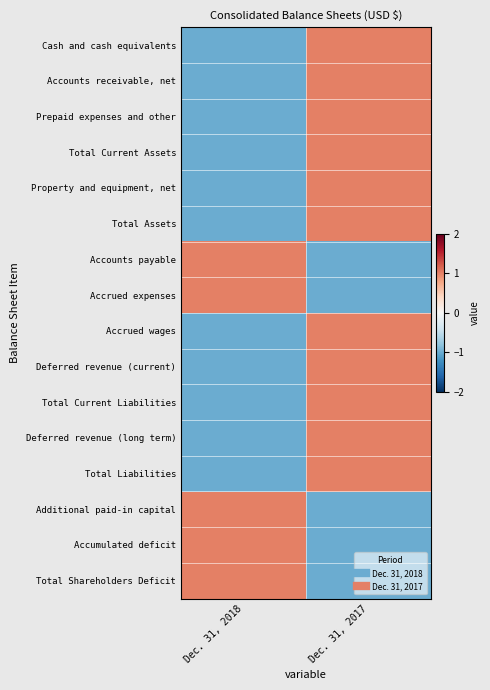

How many categories are shown in the chart?

2